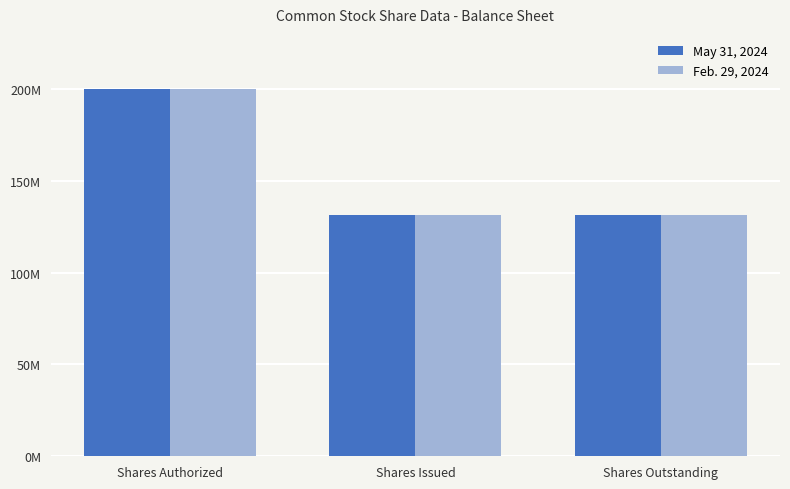

Which series has the largest total across all categories?

May 31, 2024